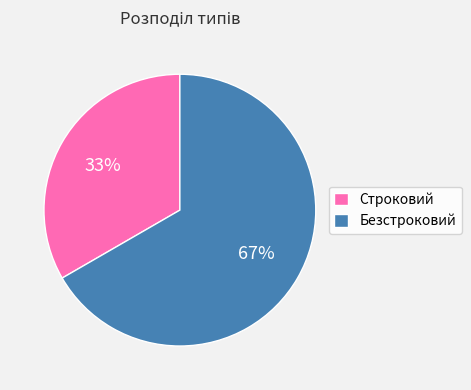

Between Безстроковий and Строковий, which is larger?

Безстроковий